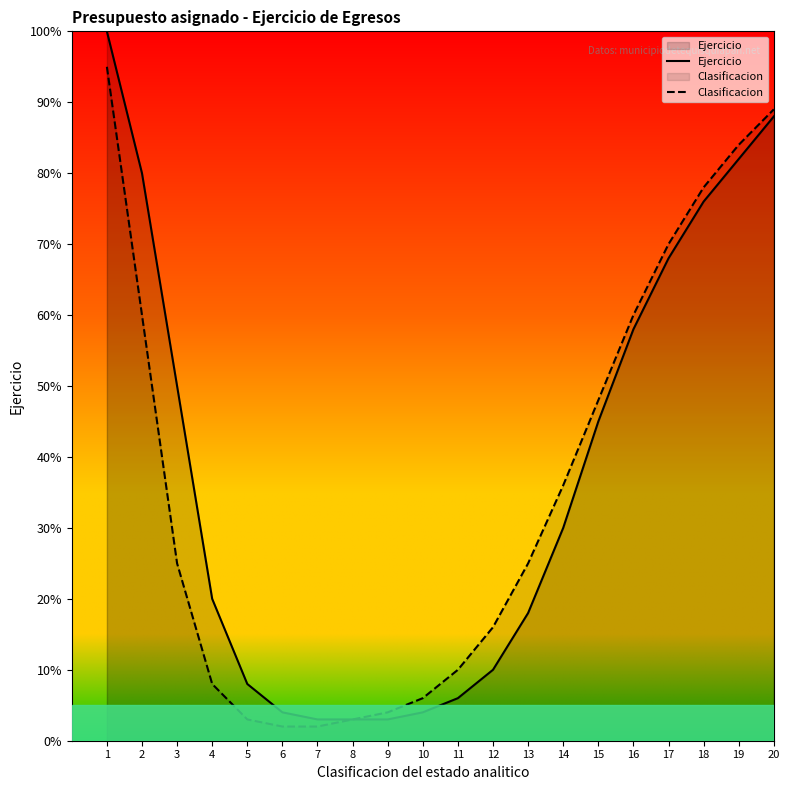

Where is Ejercicio nearest to the value 51?

3